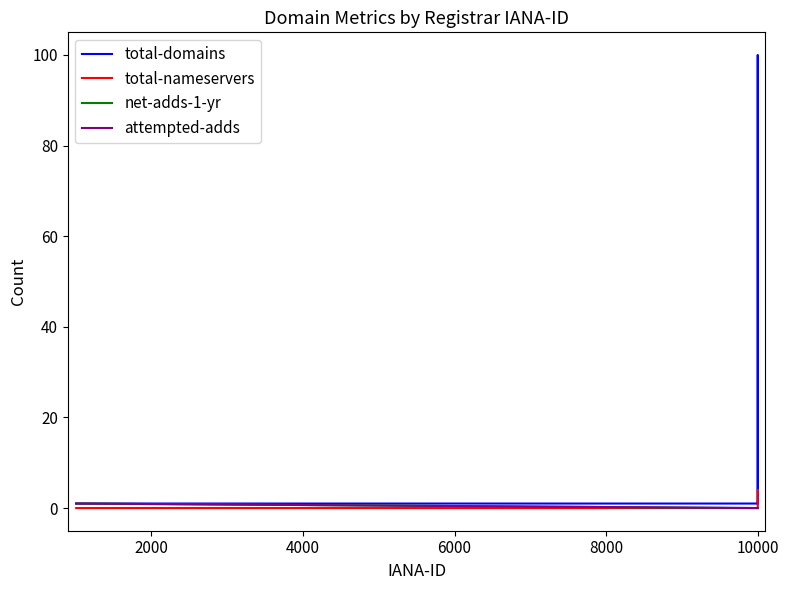

Does the chart display data point markers on the line(s)?

No